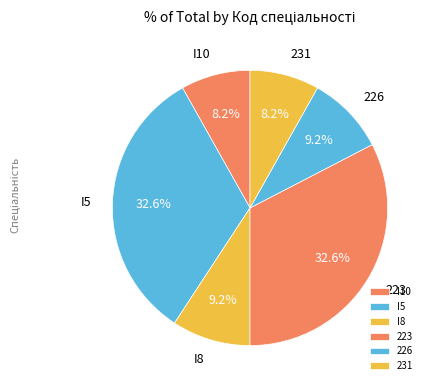

What is the ratio of the value at I8 to the value at I5?

0.3